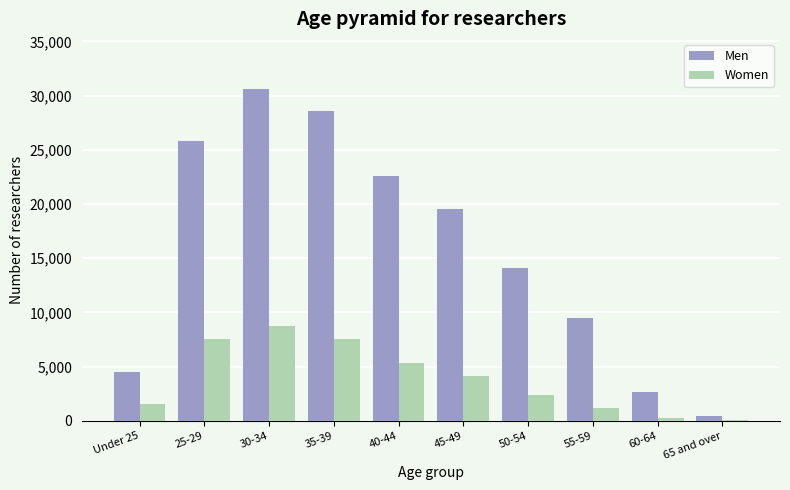

How many distinct data groups are displayed?

2